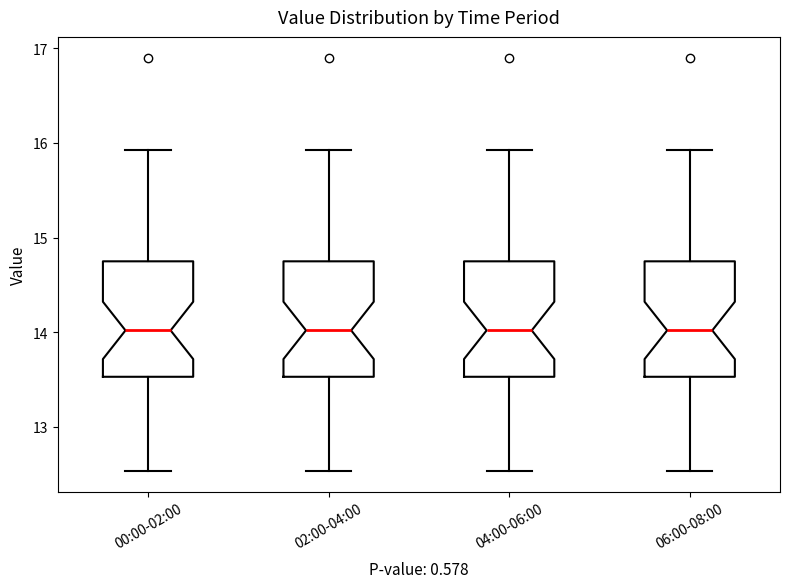

Reading left to right, read every box against the y-axis: the position of its median line, the range the box covers, and the ends of its whiskers. The values are not printed on the chart, so give them approximately, as read against the axis.

00:00-02:00: median 14.0, box 13.5 to 14.8, whiskers 12.5 to 15.9
02:00-04:00: median 14.0, box 13.5 to 14.8, whiskers 12.5 to 15.9
04:00-06:00: median 14.0, box 13.5 to 14.8, whiskers 12.5 to 15.9
06:00-08:00: median 14.0, box 13.5 to 14.8, whiskers 12.5 to 15.9